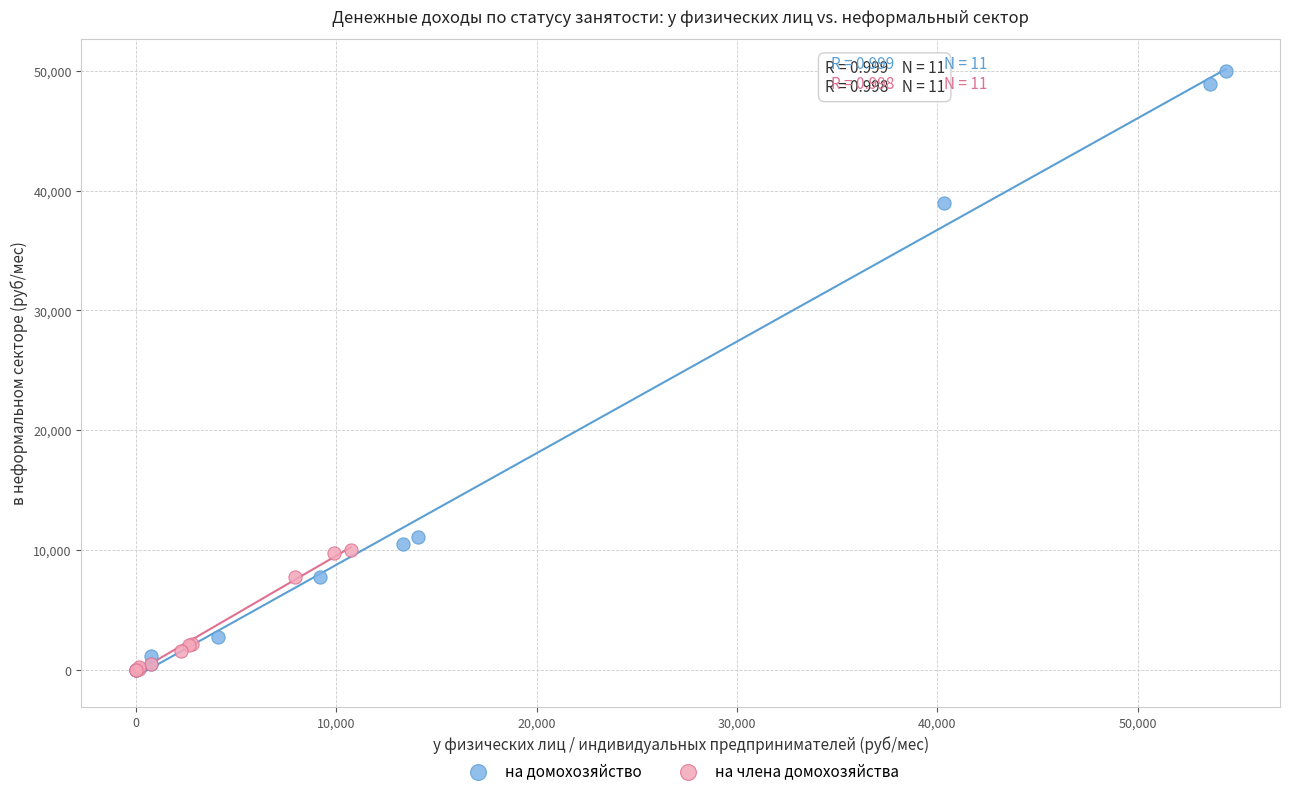

Which series reaches the maximum Y coordinate?

на домохозяйство